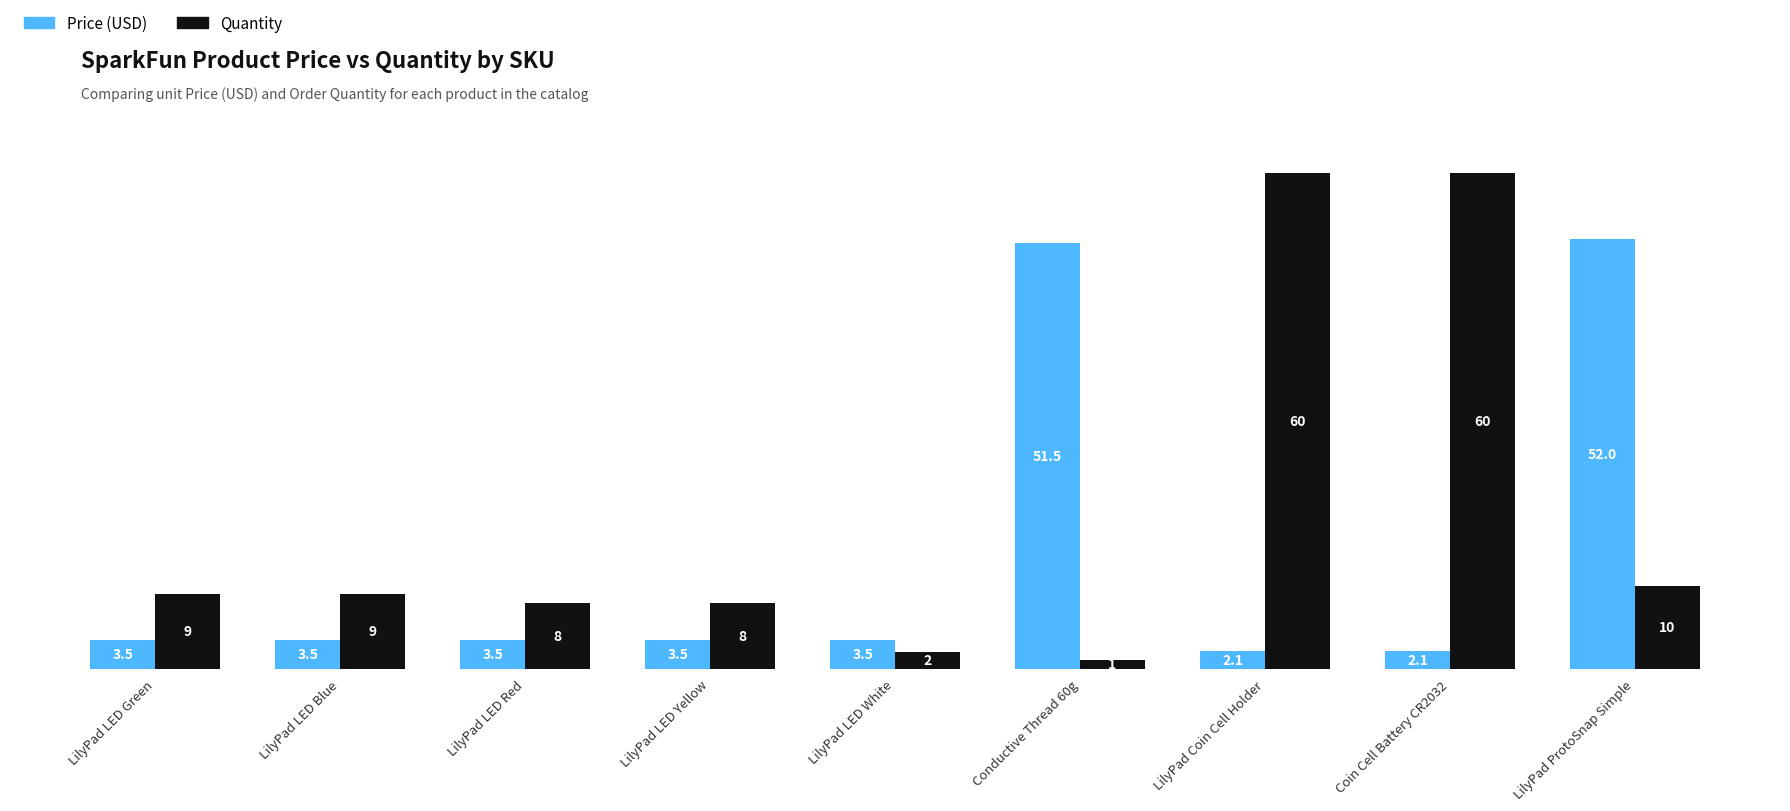

What is the label of the 8th bar from the right?

LilyPad LED Blue